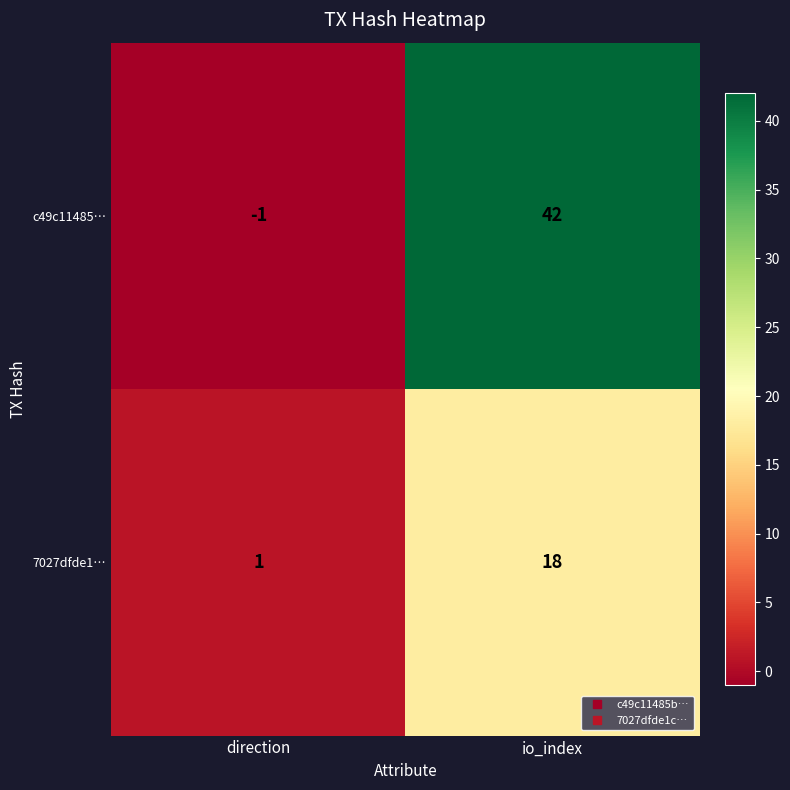

List the labels in order of c49c11485… value, smallest first.

direction, io_index